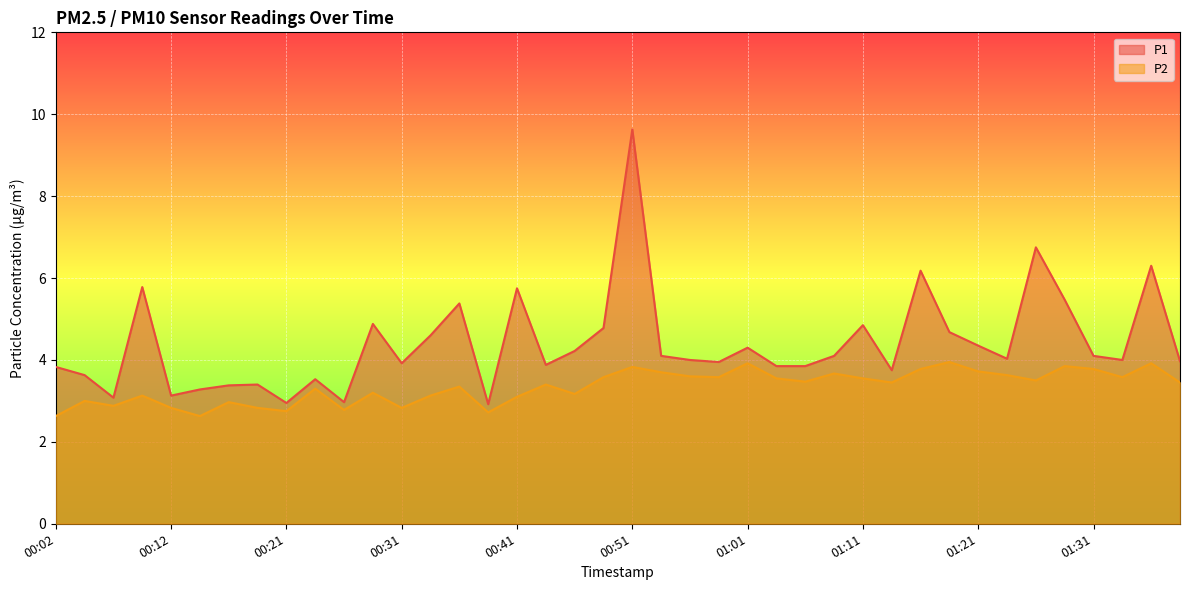

True or false: P2 and P1 cross at least once.

False